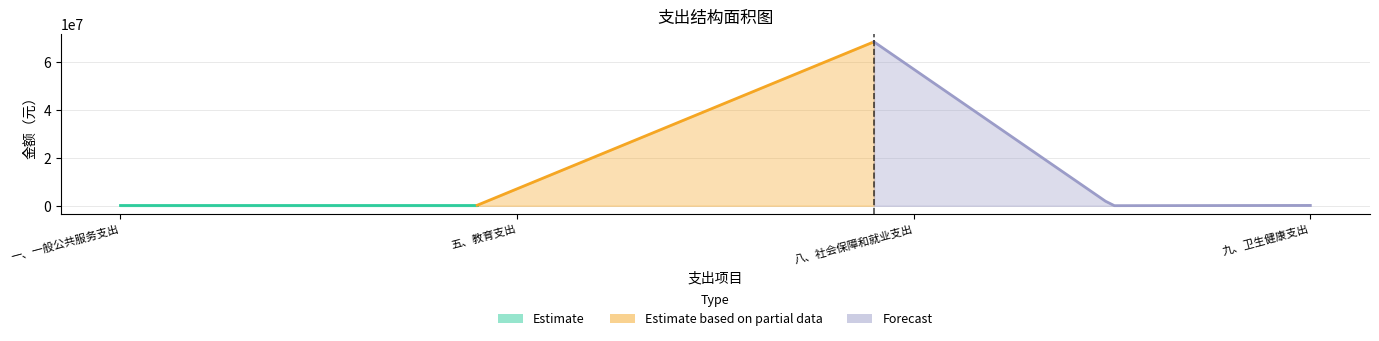

At which label does the data first exceed 226000?

五、教育支出